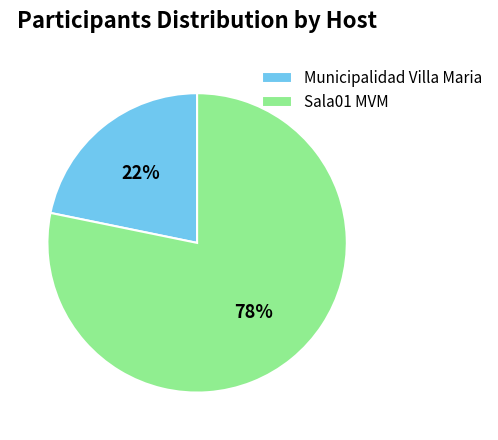

Is there any slice that represents more than half of the pie?

Yes